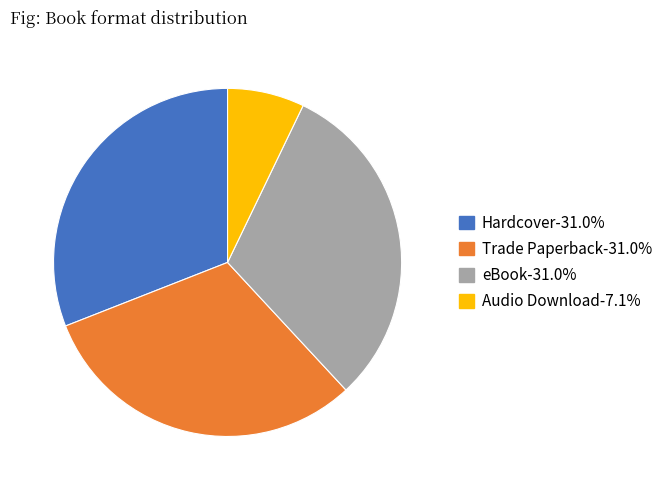

What is the ratio of the value at Hardcover-31.0% to the value at Audio Download-7.1%?

4.3